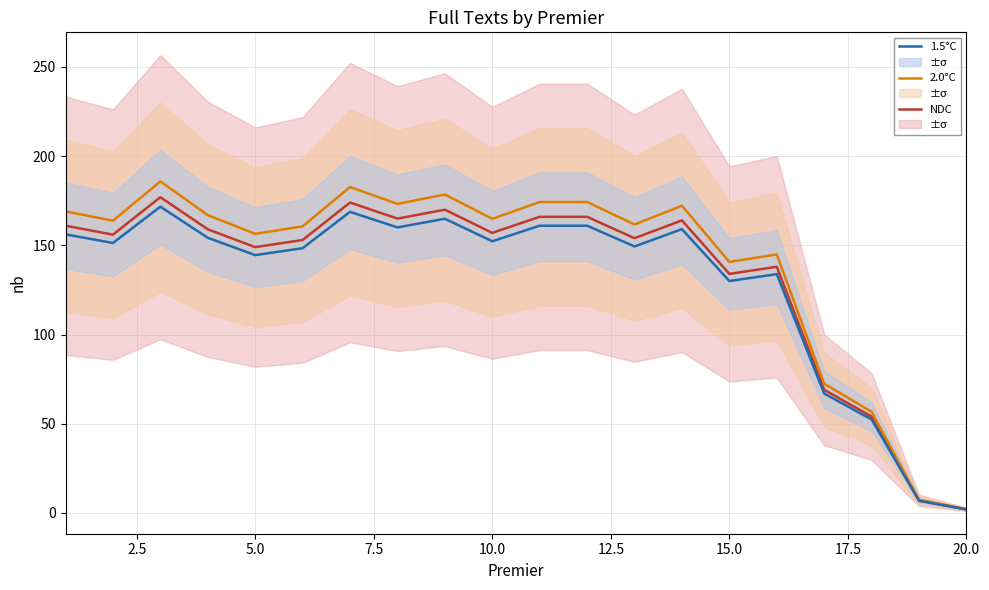

Does the chart display data point markers on the line(s)?

No